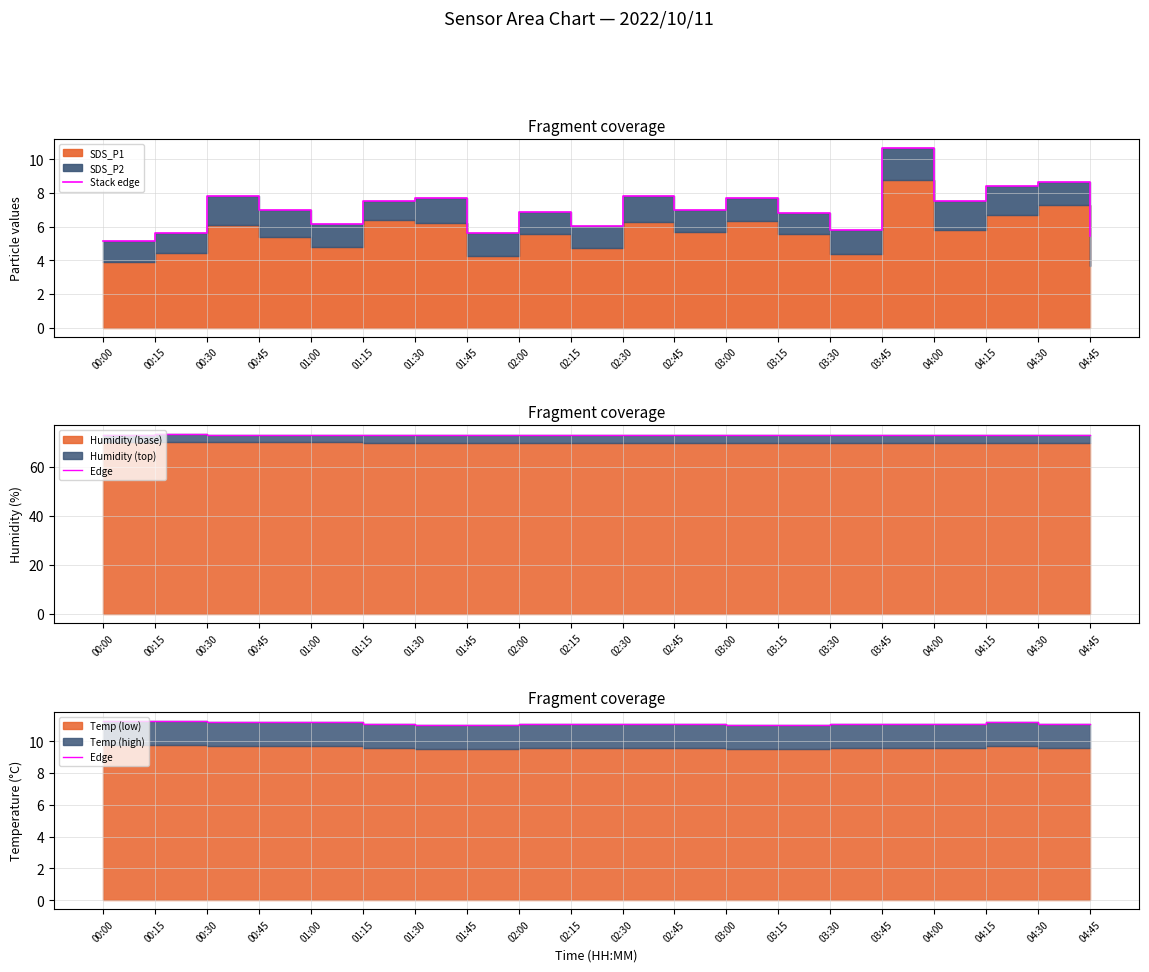

Which series has the largest total across all categories?

Edge